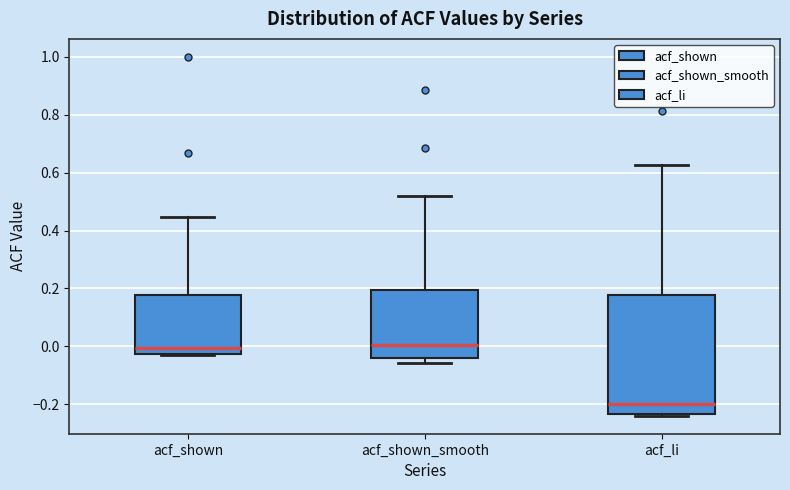

Where does the median line of the box for acf_shown_smooth sit on the y-axis? The values are not printed on the chart, so give them approximately, as read against the axis.

0.00